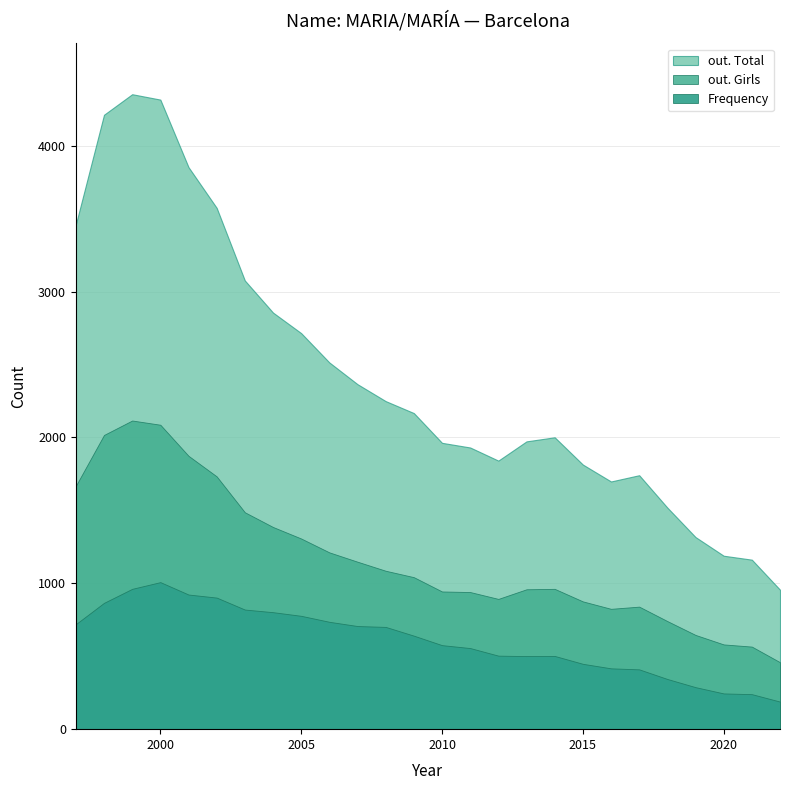

Where is the first local minimum for out. Total?

2012